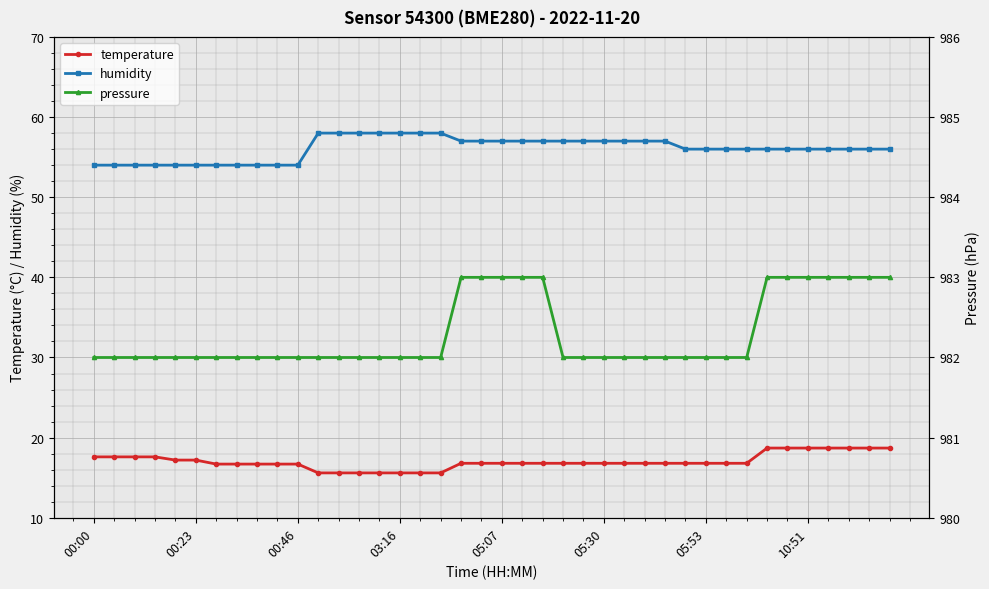

True or false: temperature and humidity cross at least once.

False